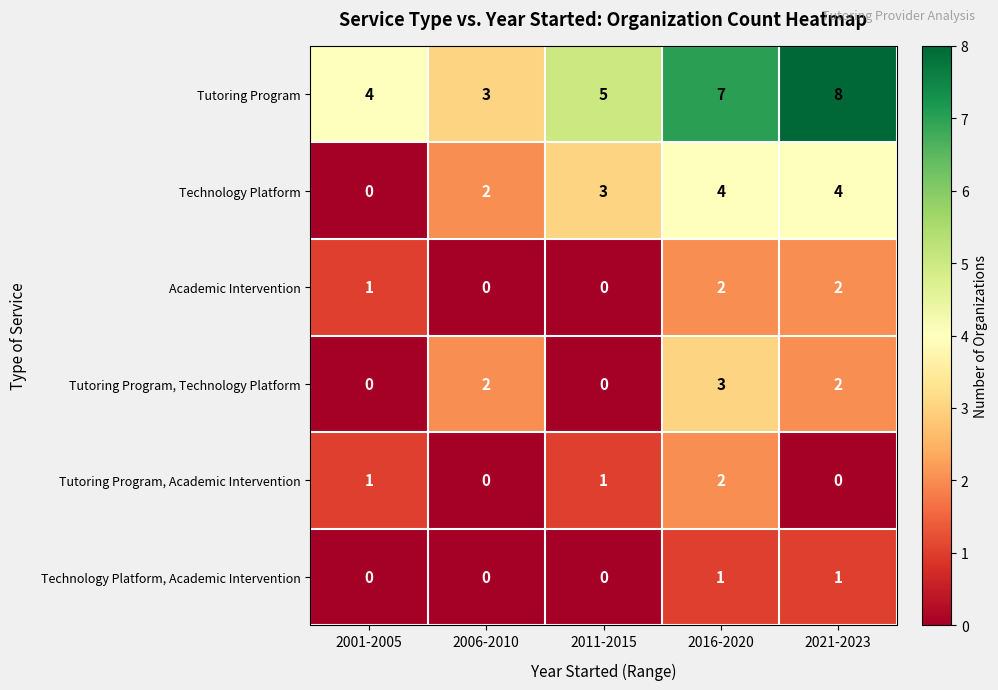

Where is Tutoring Program nearest to the value 5?

2011-2015